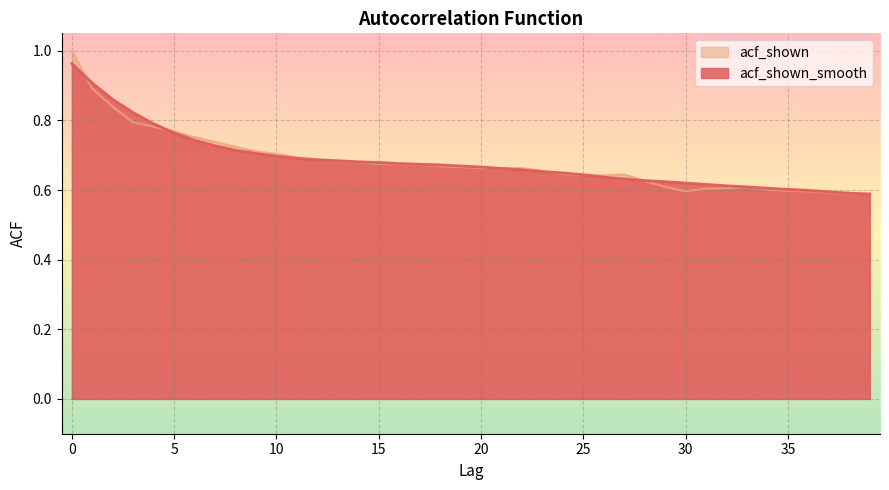

Between 33 and 37, which series saw the biggest shift?

acf_shown